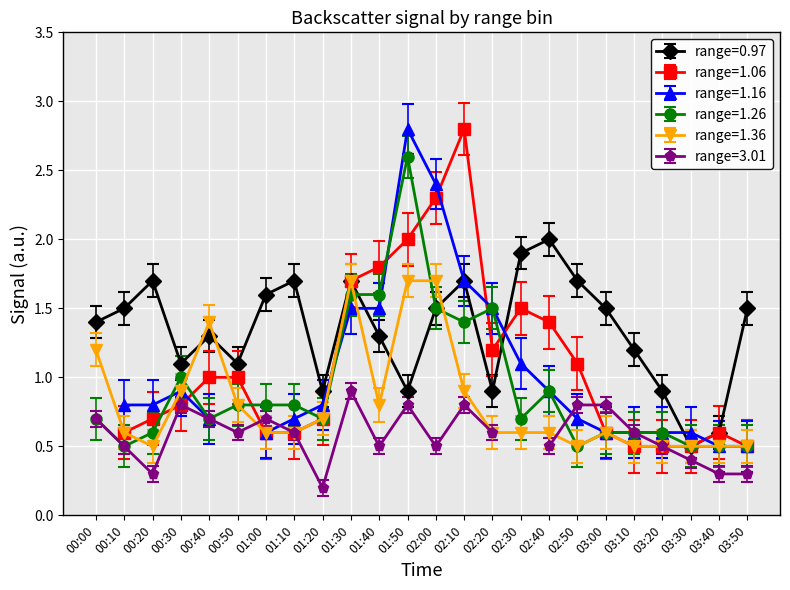

What is the difference between the highest and lowest values at 02:40?

1.5